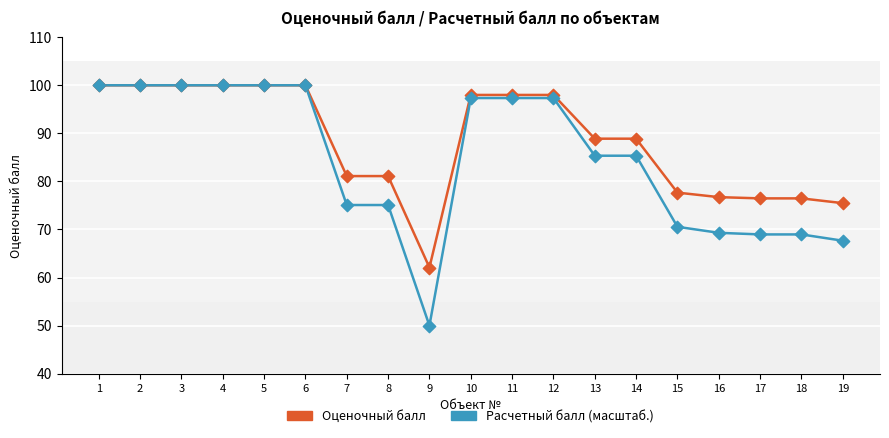

Which series has the widest spread of values?

Расчетный балл (масштаб.)